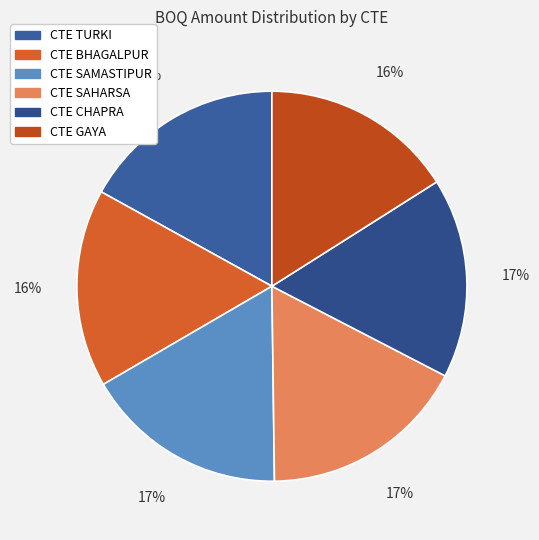

Does CTE SAMASTIPUR represent more than half of the total?

No